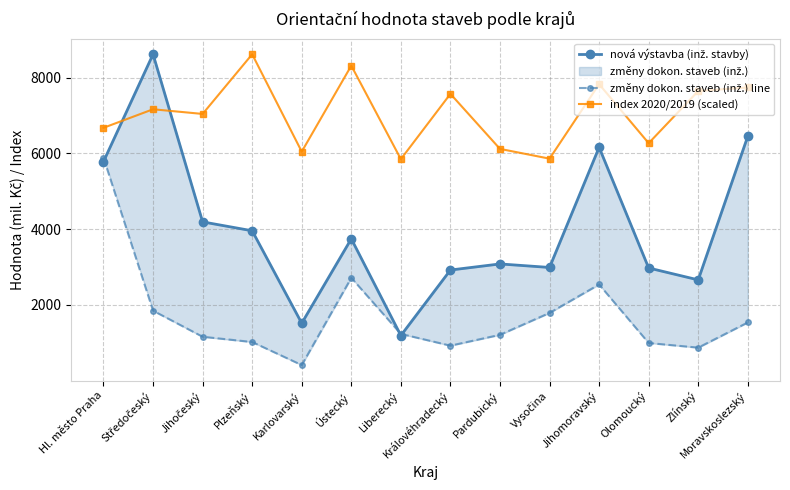

What is the minimum value for index 2020/2019 (scaled)?

5845.4